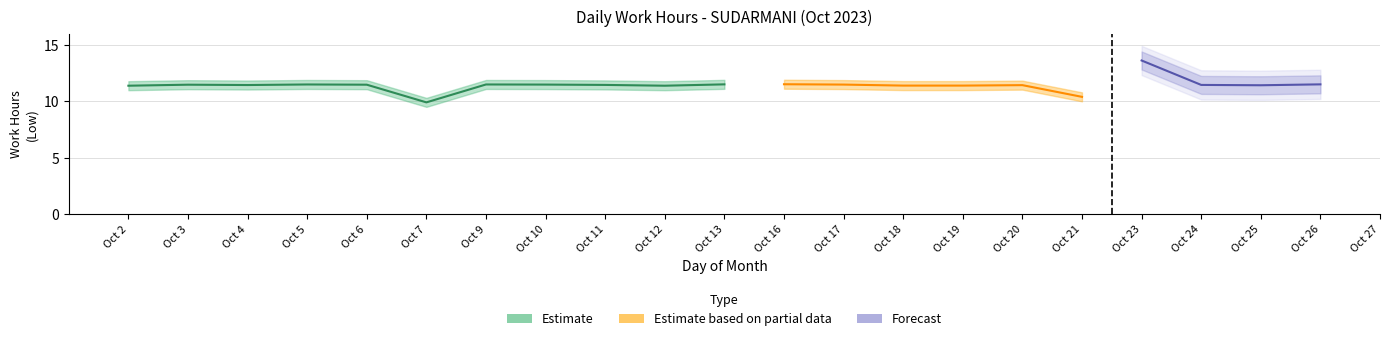

How many positive values does the Estimate based on partial data series have?

6